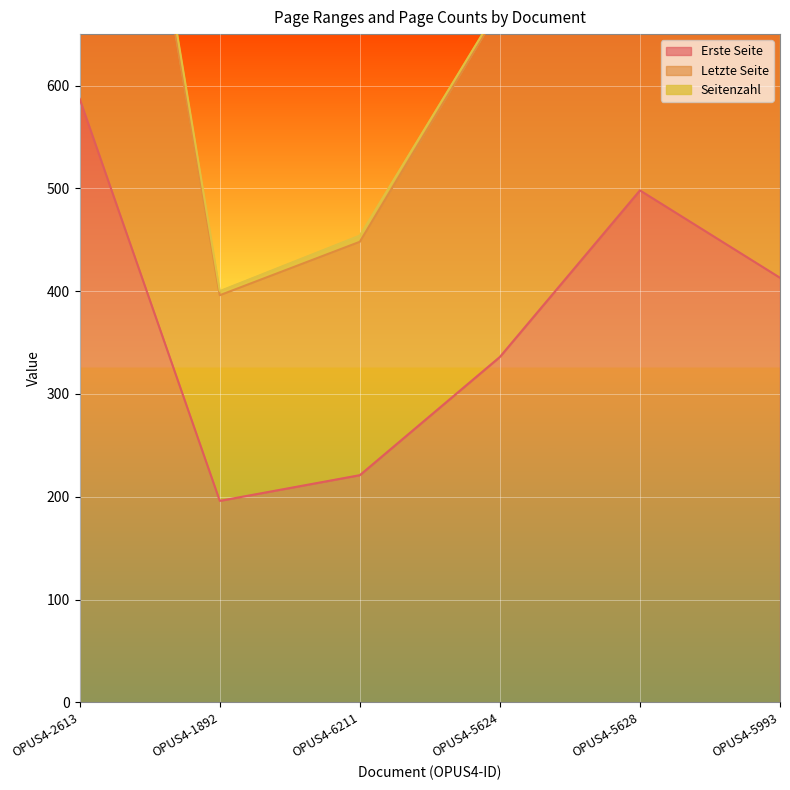

Which series changed the most between OPUS4-2613 and OPUS4-5993?

Letzte Seite